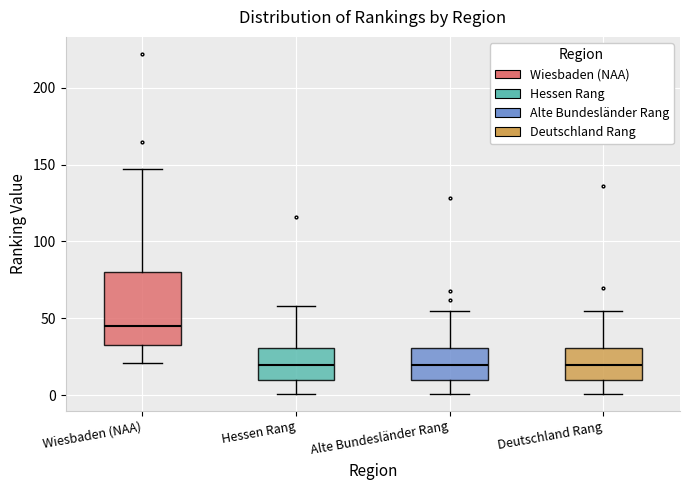

Where is the upper edge of the box for Deutschland Rang on the y-axis? The values are not printed on the chart, so give them approximately, as read against the axis.

30